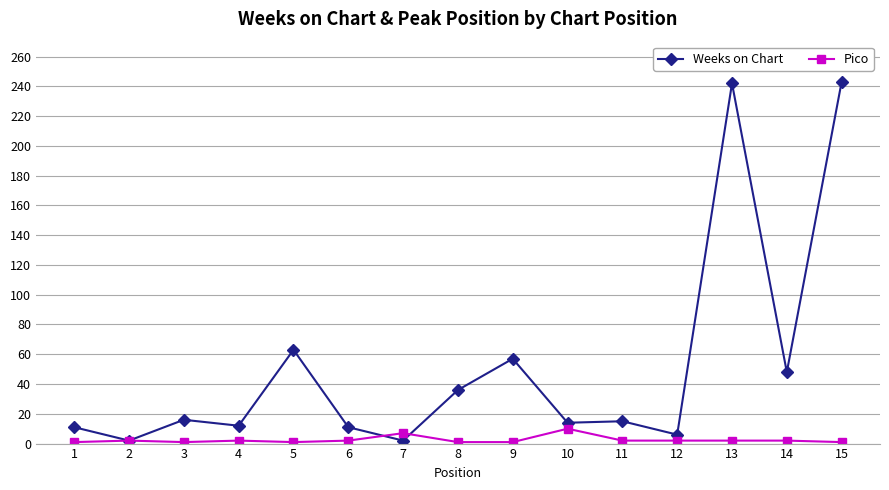

True or false: Weeks on Chart has a value of 32 at 9.

False